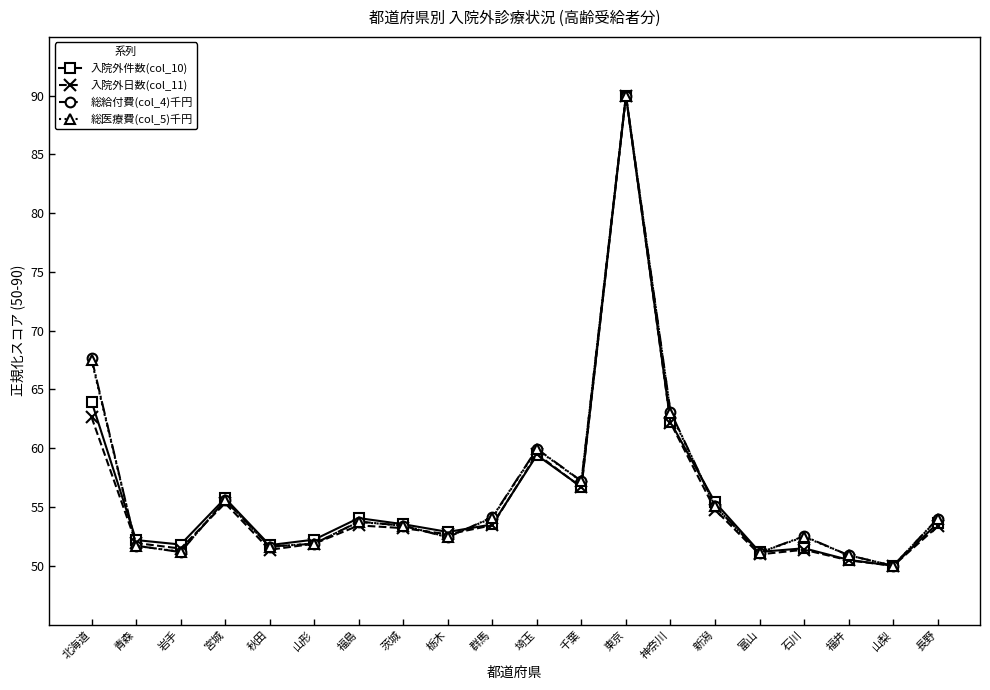

How many lines are shown in the chart?

4